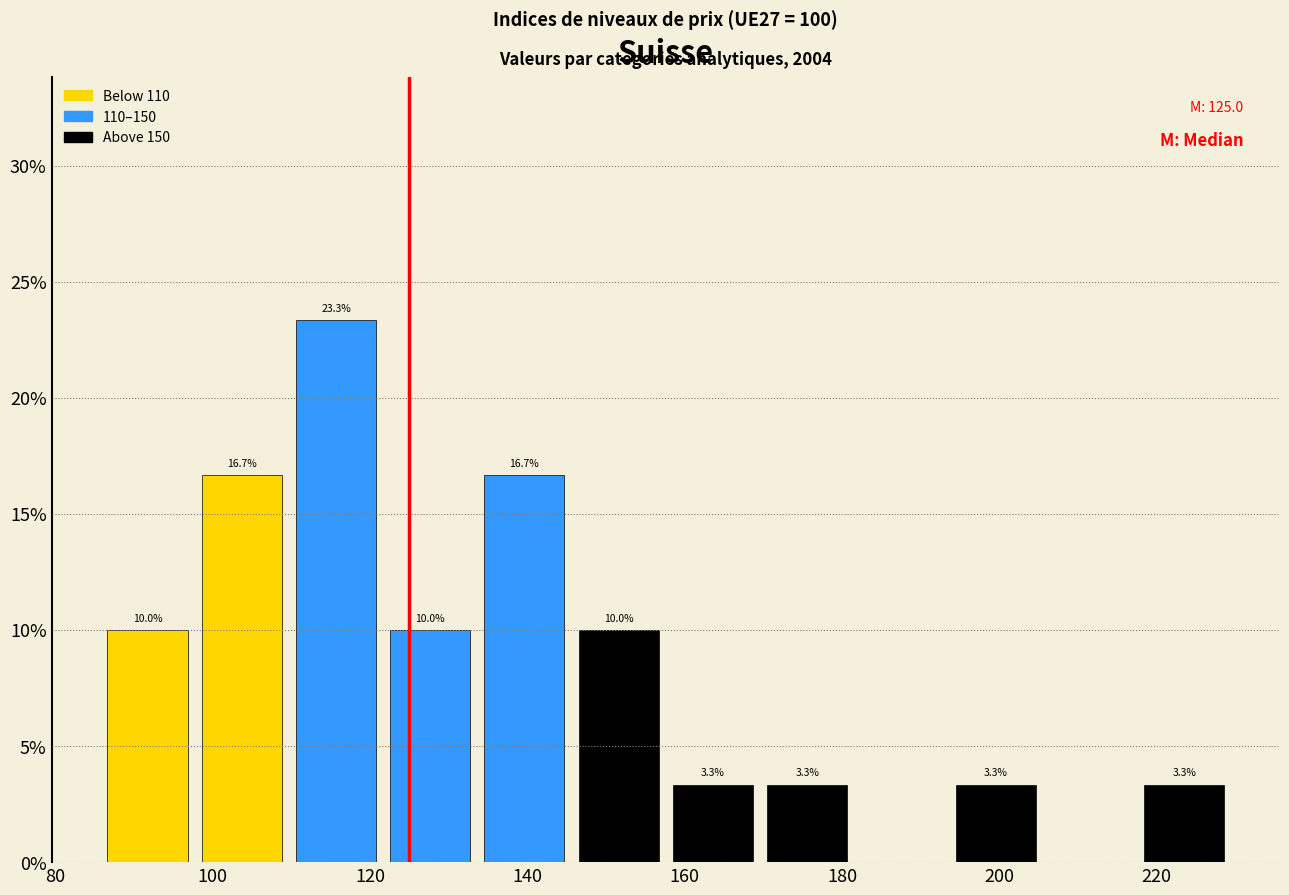

Over which range of the x-axis is the bar tallest?

110 to 122